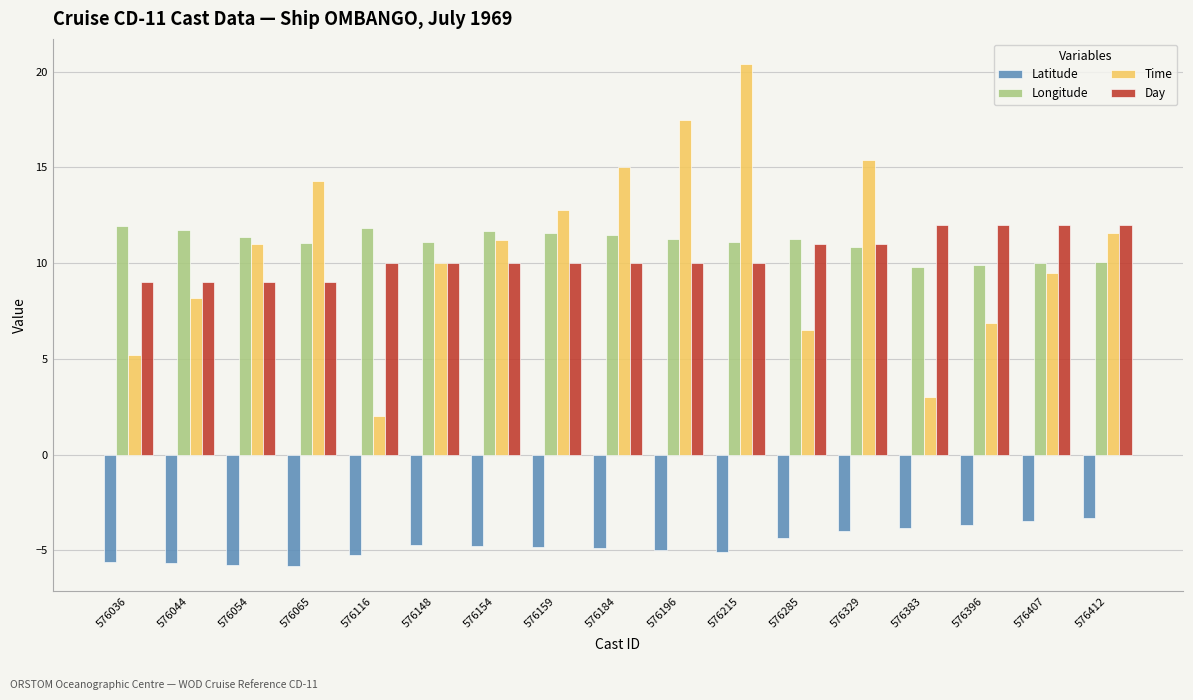

What is the sum of the Time values at 576412 and 576285?

18.1